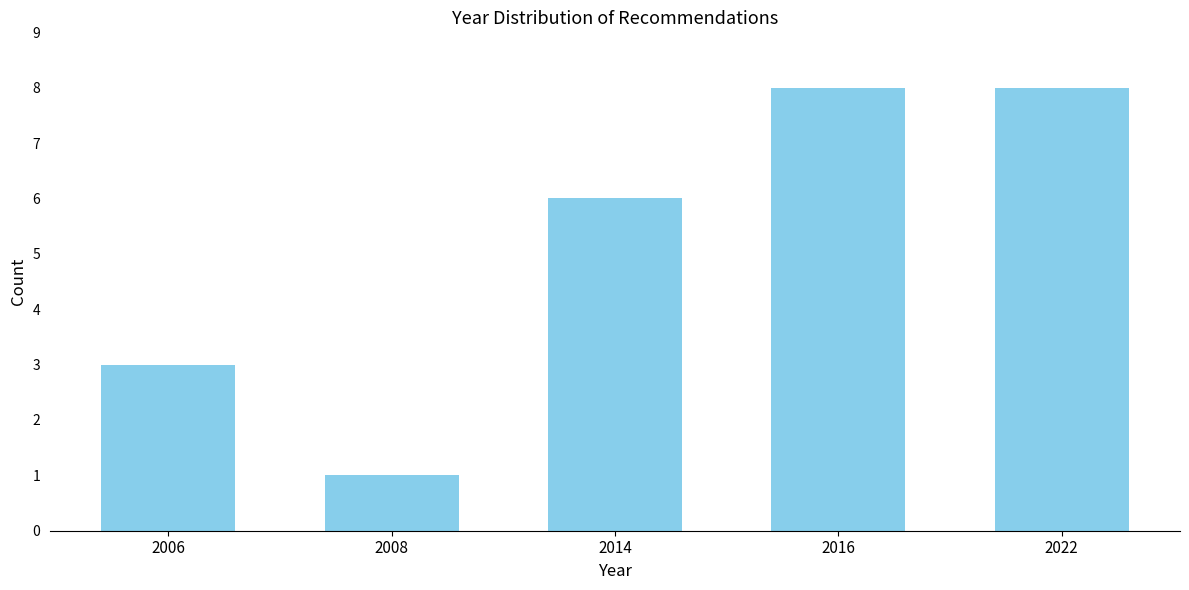

Reading left to right, transcribe all the data shown in this chart.

3	1	6	8	8